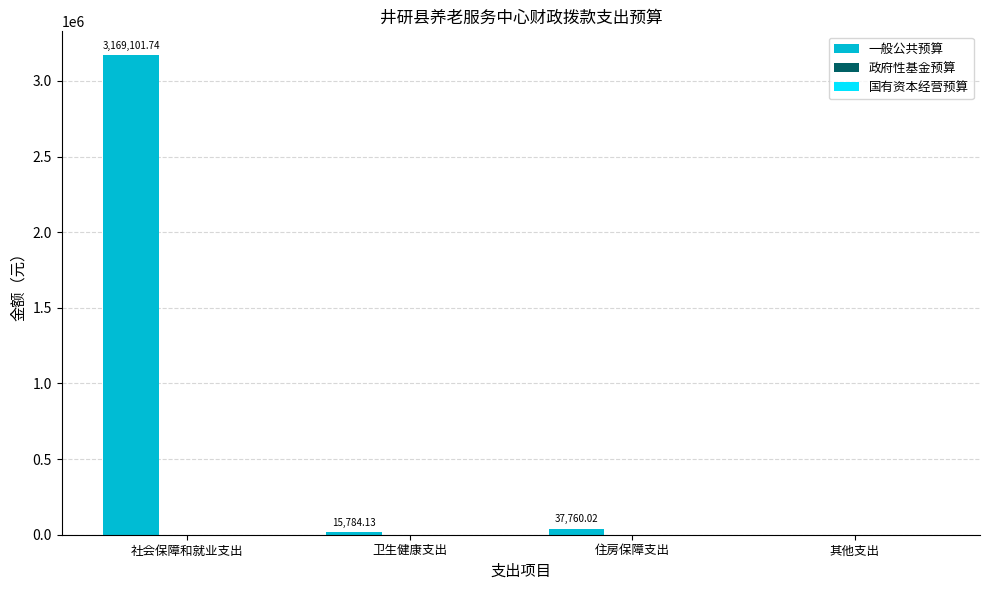

Which label corresponds to the largest value in the chart?

社会保障和就业支出